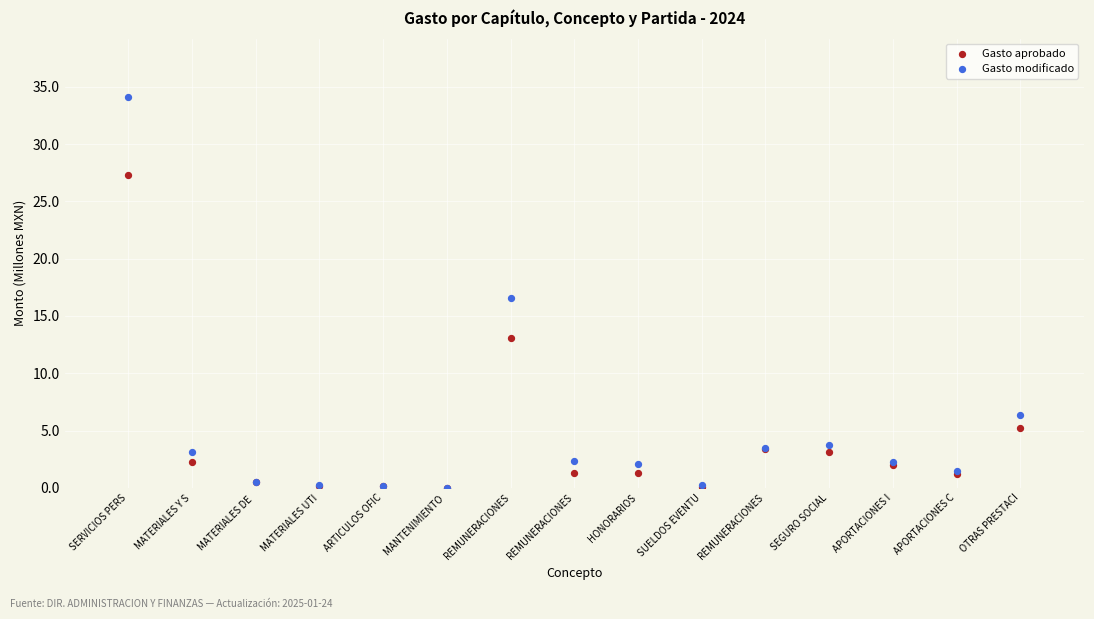

In the Gasto modificado series, what Y value is closest to 17?

16.6